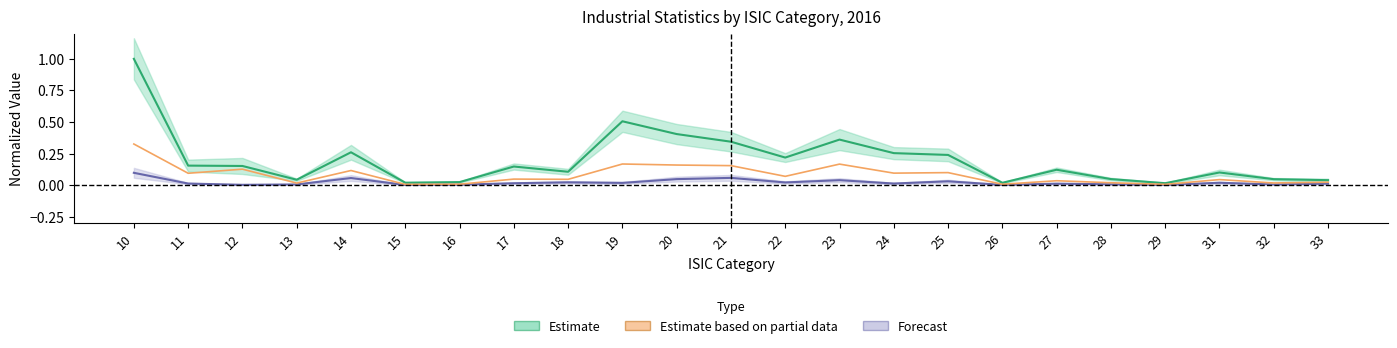

True or false: Estimate based on partial data and Forecast intersect in this chart.

False